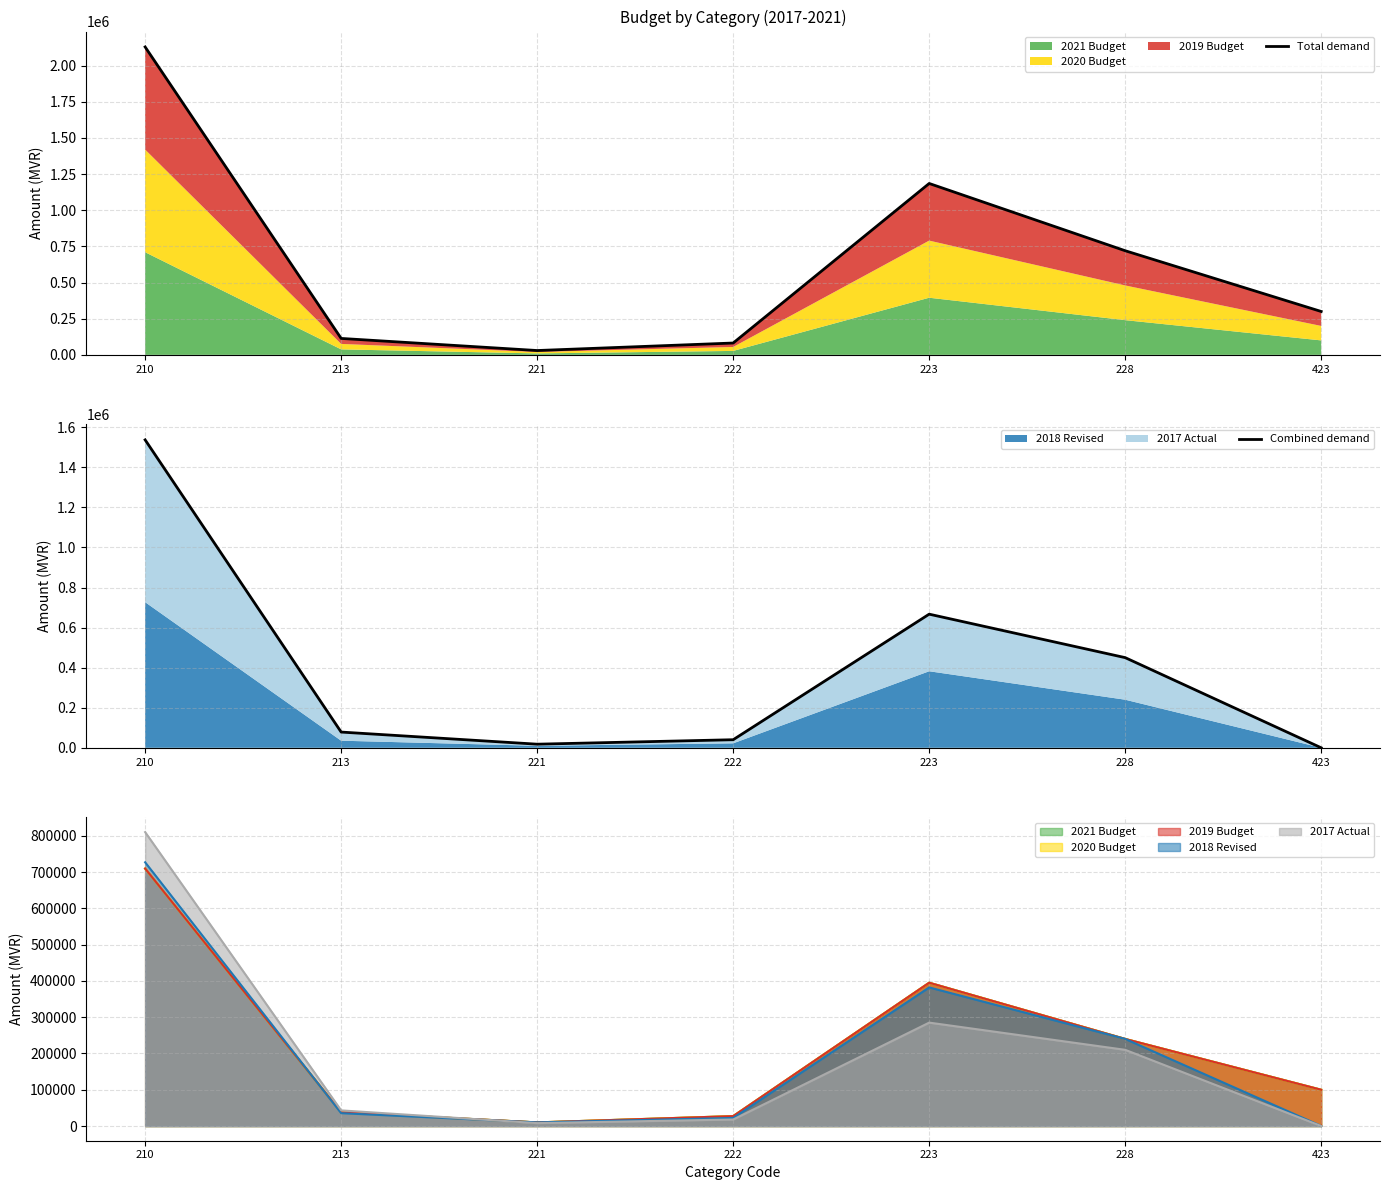

Between 210 and 423, which is larger?

210